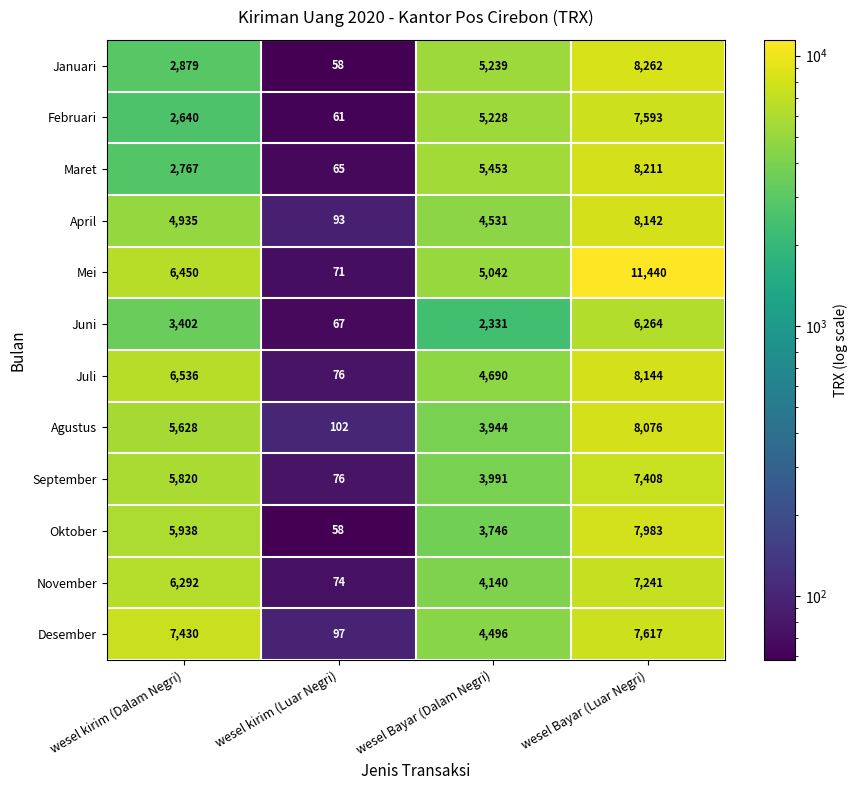

At how many categories does at least one series exceed 2272?

3